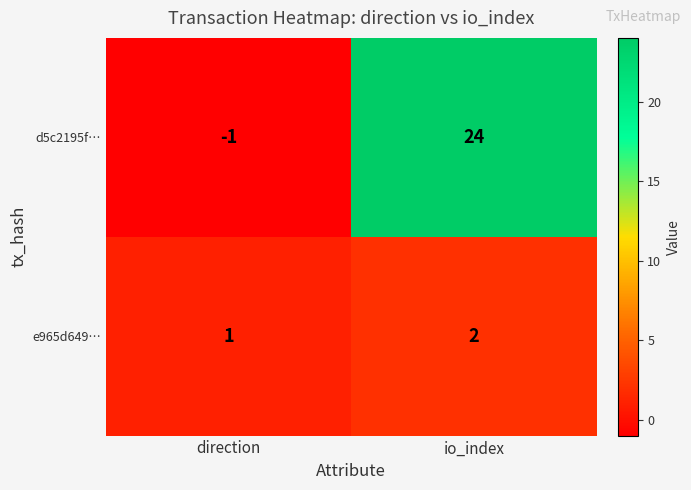

Which series has the largest total across all categories?

d5c2195f…